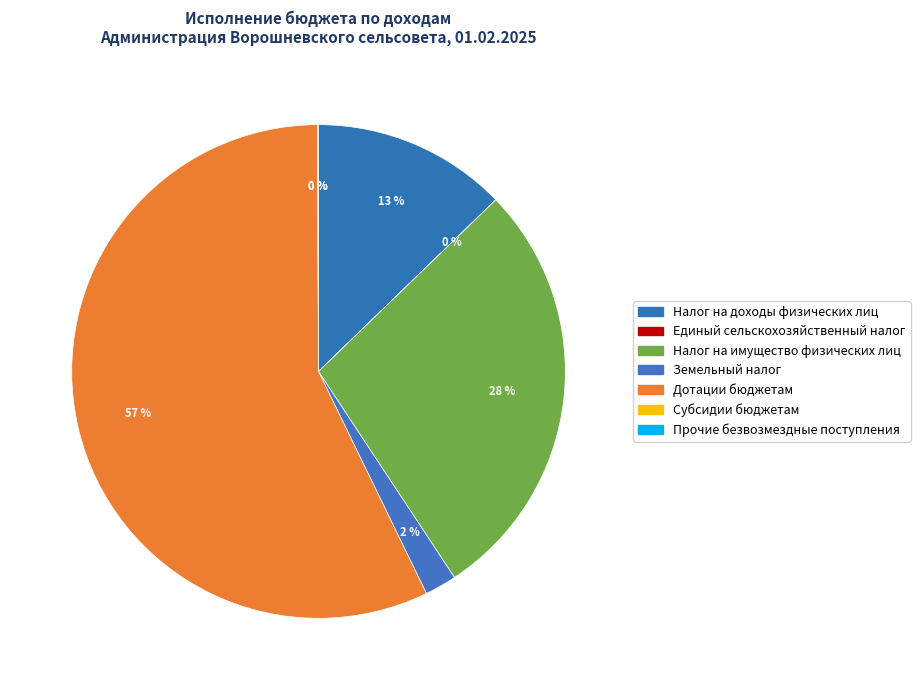

Which category has the biggest portion of the pie?

Дотации бюджетам